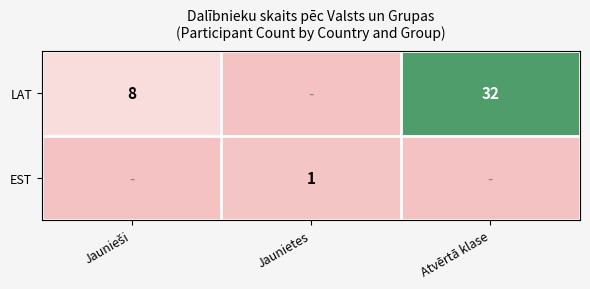

The value of LAT at Atvērtā klase is 32. True or false?

True